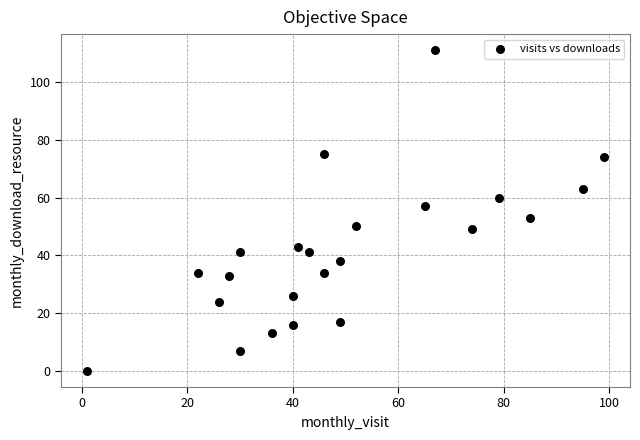

What is the range of X values (max minus min)?

98